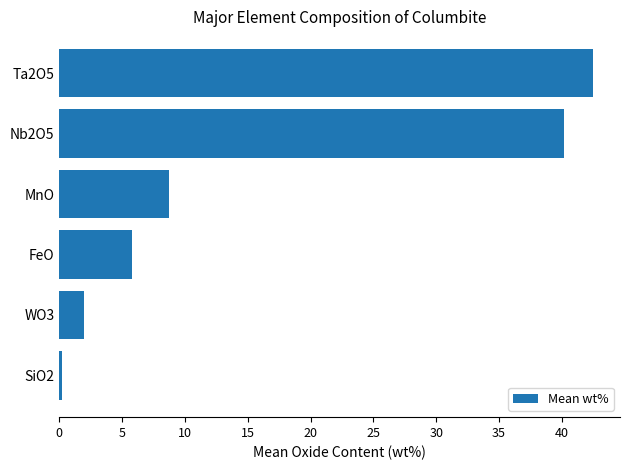

Which has a higher value, MnO or WO3?

MnO